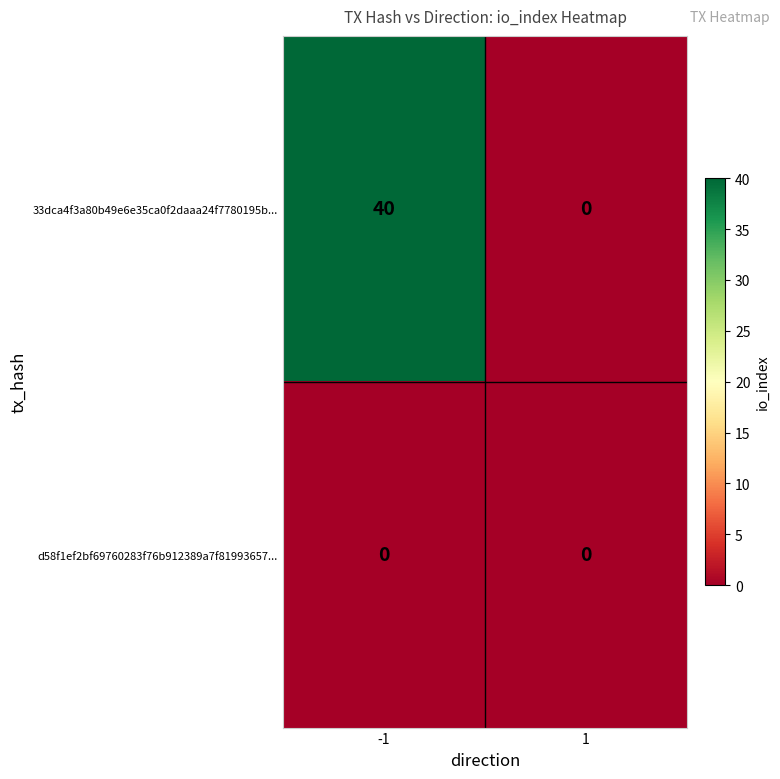

Which series has the largest total across all categories?

33dca4f3a80b49e6e35ca0f2daaa24f7780195b...